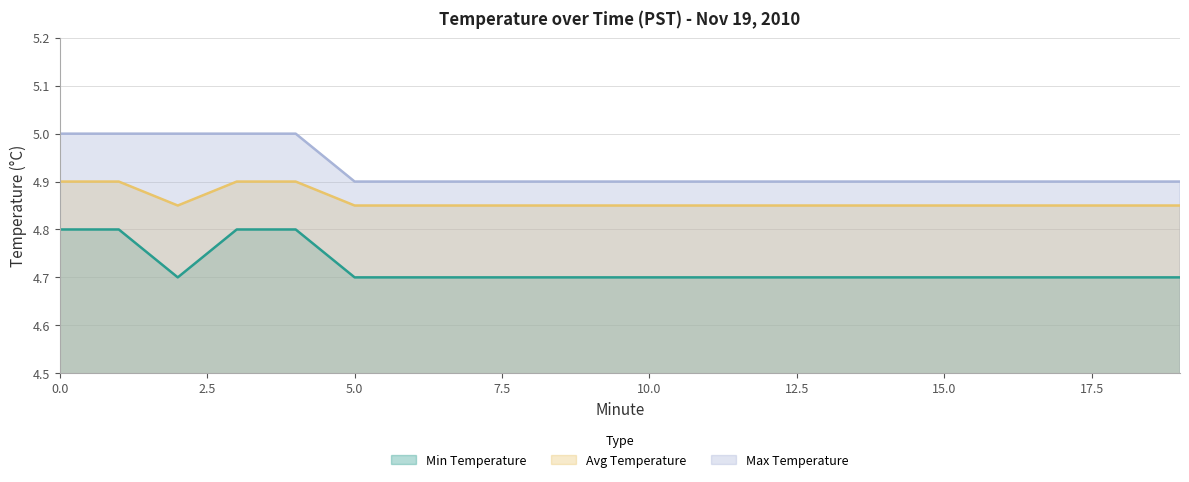

Reading left to right, extract all data points from this chart.

Min Temperature: 0=4.8	1=4.8	2=4.7	3=4.8	4=4.8	5=4.7	6=4.7	7=4.7	8=4.7	9=4.7	10=4.7	11=4.7	12=4.7	13=4.7	14=4.7	15=4.7	16=4.7	17=4.7	18=4.7	19=4.7
Avg Temperature: 0=4.9	1=4.9	2=4.8	3=4.9	4=4.9	5=4.8	6=4.8	7=4.8	8=4.8	9=4.8	10=4.8	11=4.8	12=4.8	13=4.8	14=4.8	15=4.8	16=4.8	17=4.8	18=4.8	19=4.8
Max Temperature: 0=5.0	1=5.0	2=5.0	3=5.0	4=5.0	5=4.9	6=4.9	7=4.9	8=4.9	9=4.9	10=4.9	11=4.9	12=4.9	13=4.9	14=4.9	15=4.9	16=4.9	17=4.9	18=4.9	19=4.9